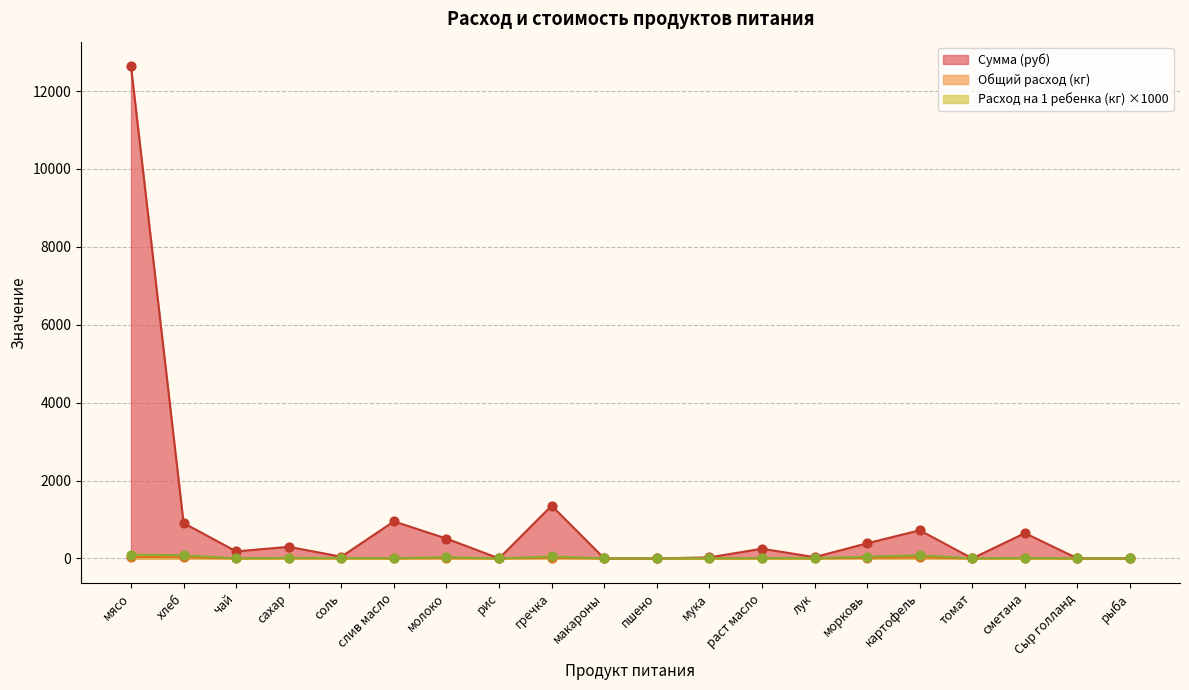

At which category is the sum across all series the highest?

мясо